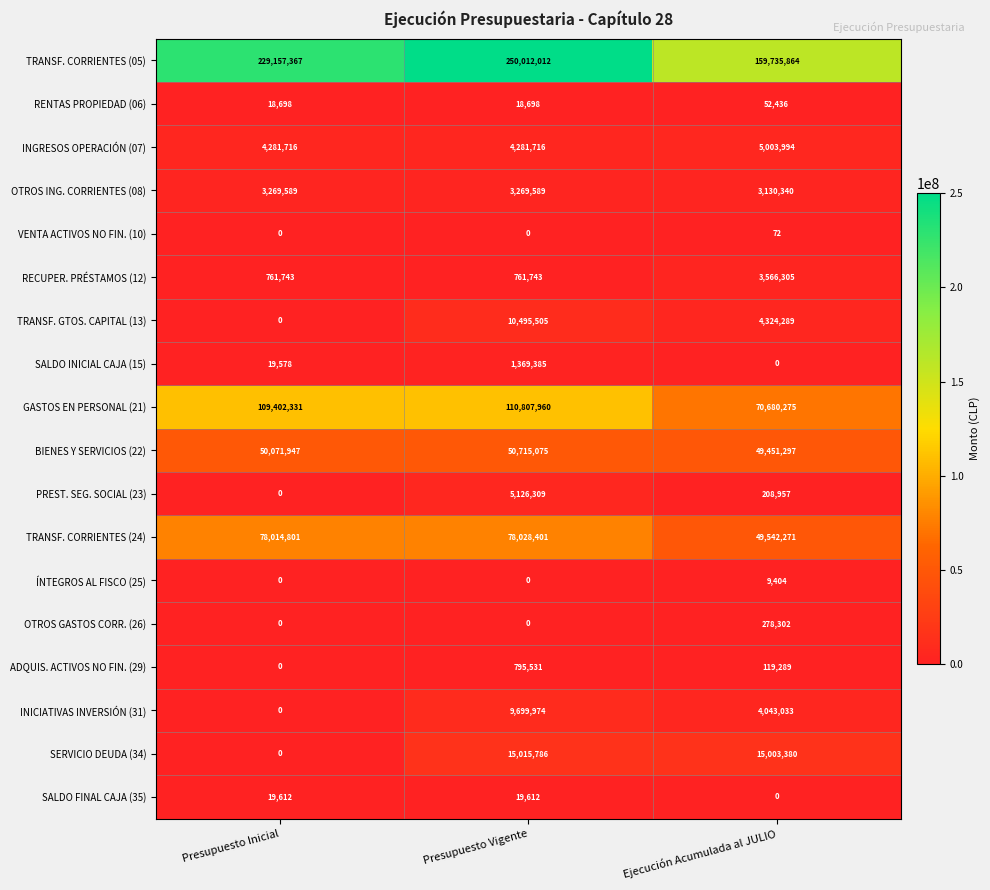

Is the value of OTROS ING. CORRIENTES (08) at Ejecución Acumulada al JULIO greater than the value of TRANSF. GTOS. CAPITAL (13) at Ejecución Acumulada al JULIO?

No